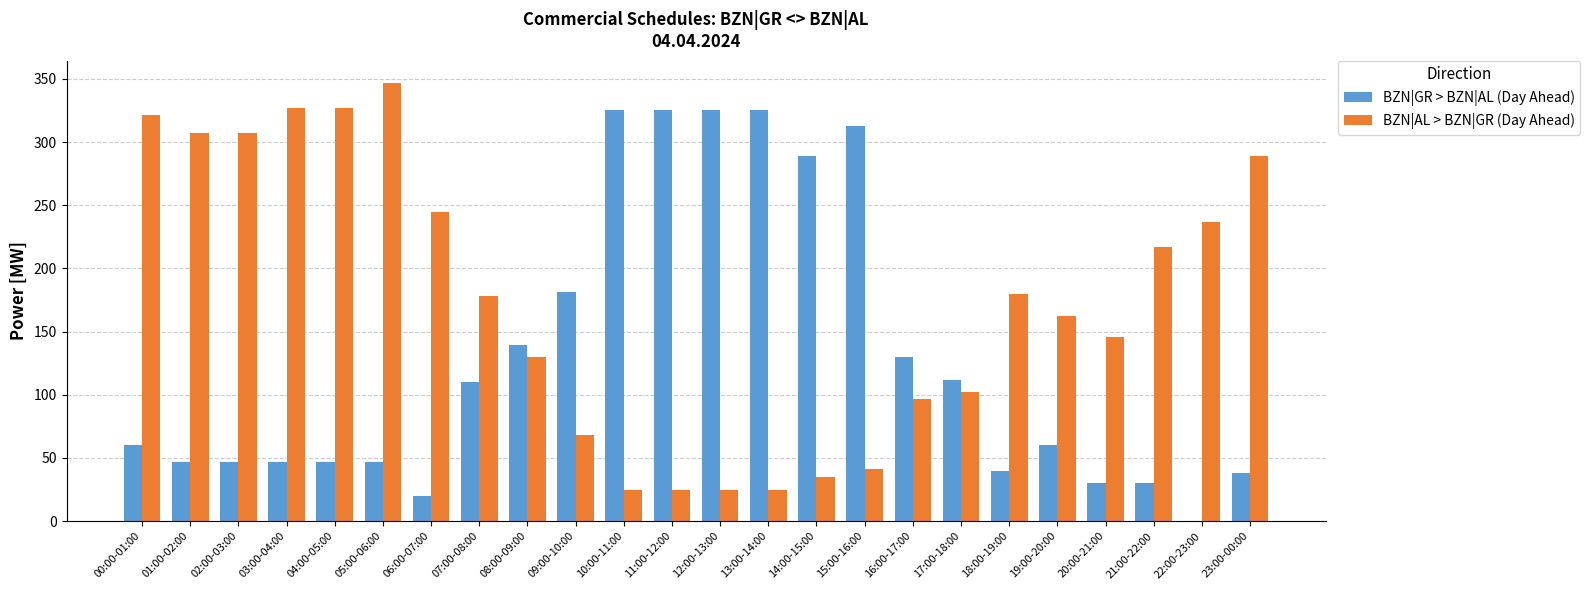

What is the sum of all BZN|AL > BZN|GR (Day Ahead) values?

4163